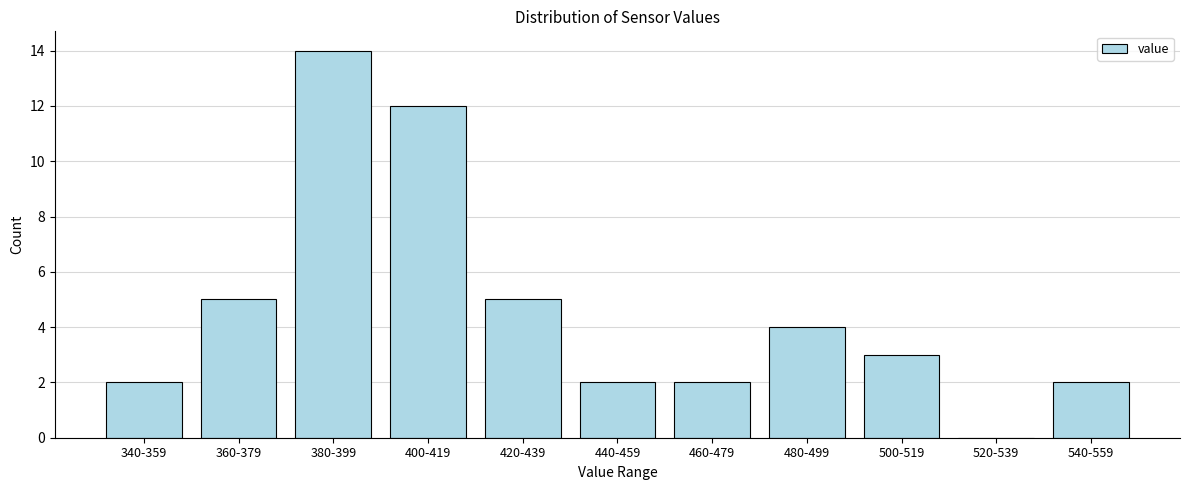

Reading left to right, what are all the values shown in this chart?

340-359=2	360-379=5	380-399=14	400-419=12	420-439=5	440-459=2	460-479=2	480-499=4	500-519=3	520-539=0	540-559=2